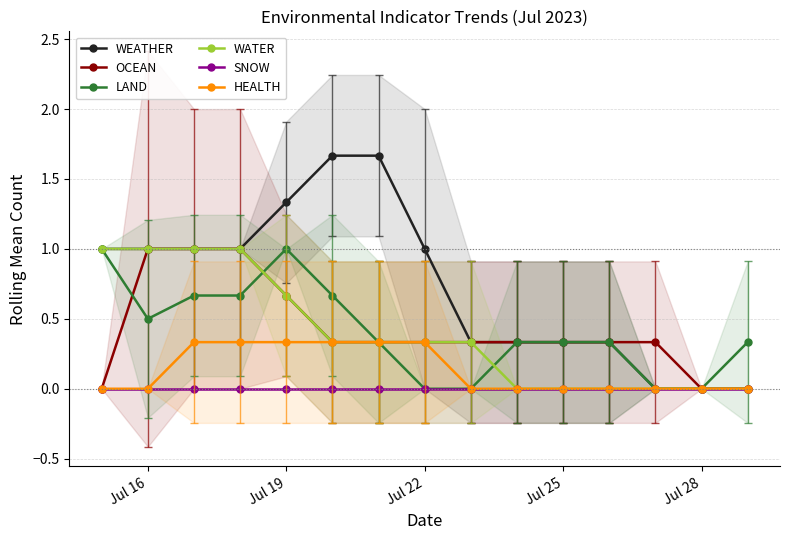

True or false: LAND has more than 1 points higher than both neighbors.

False